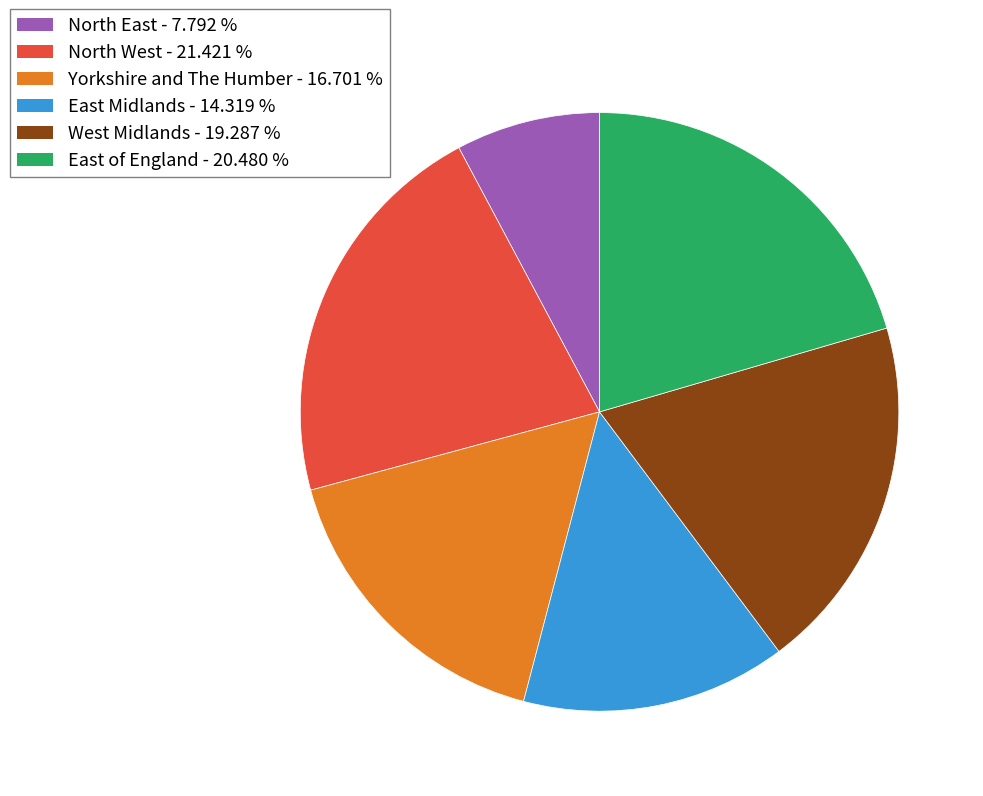

Rank the categories by value from highest to lowest.

North West, East of England, West Midlands, Yorkshire and The Humber, East Midlands, North East